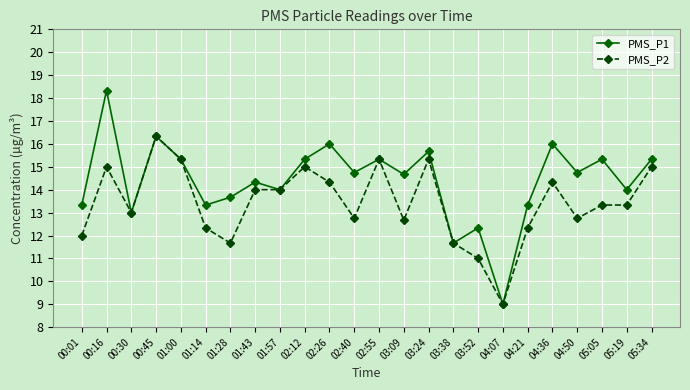

Is the value of PMS_P1 at 01:00 greater than the value of PMS_P2 at 02:12?

Yes